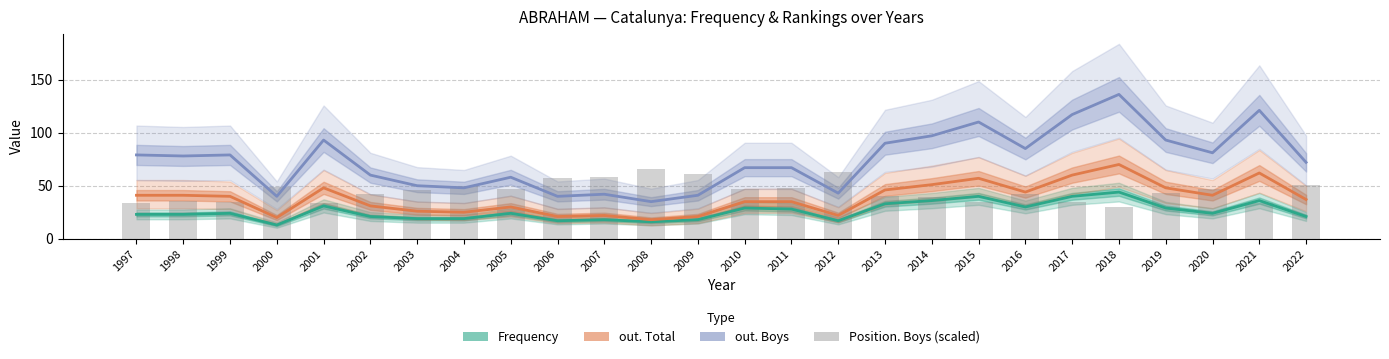

What is the minimum value shown in the chart?

13.0